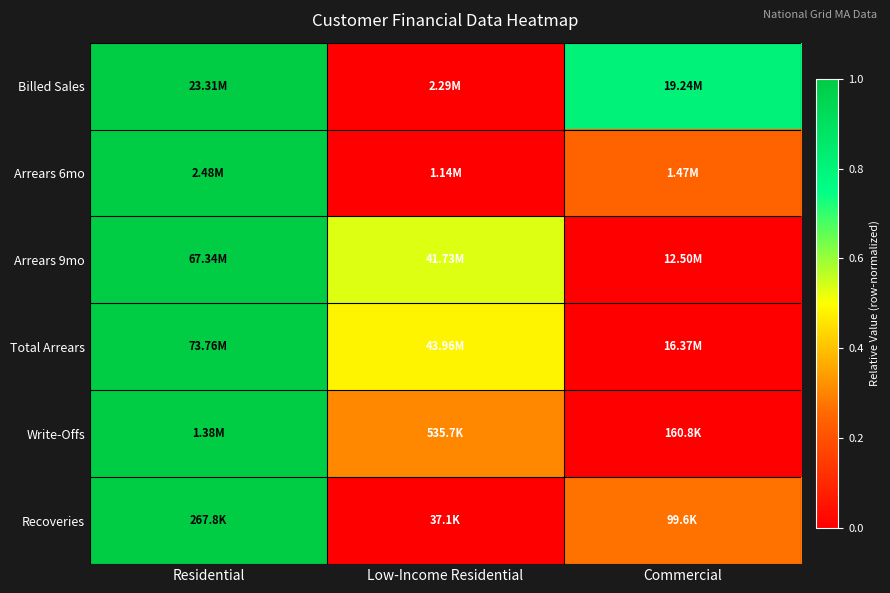

At which category does the chart reach its peak across all series?

Residential